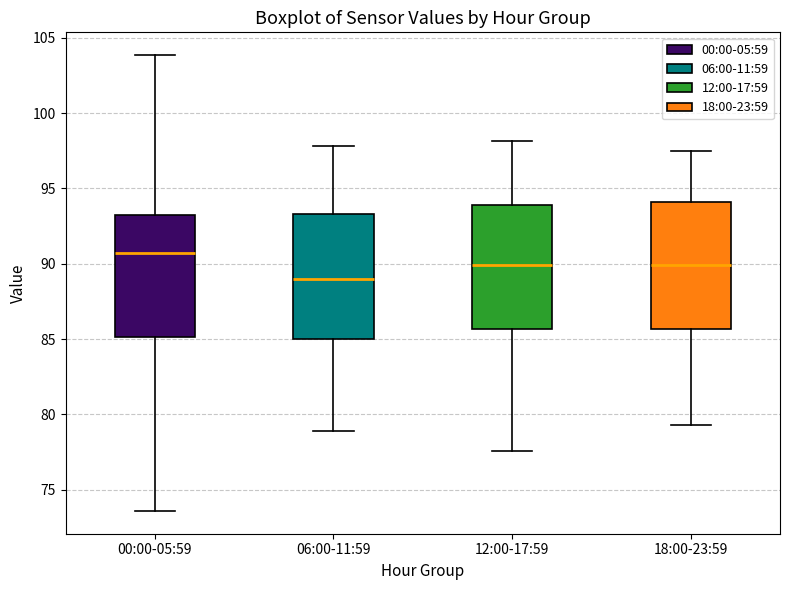

Which box's median line is the highest?

00:00-05:59